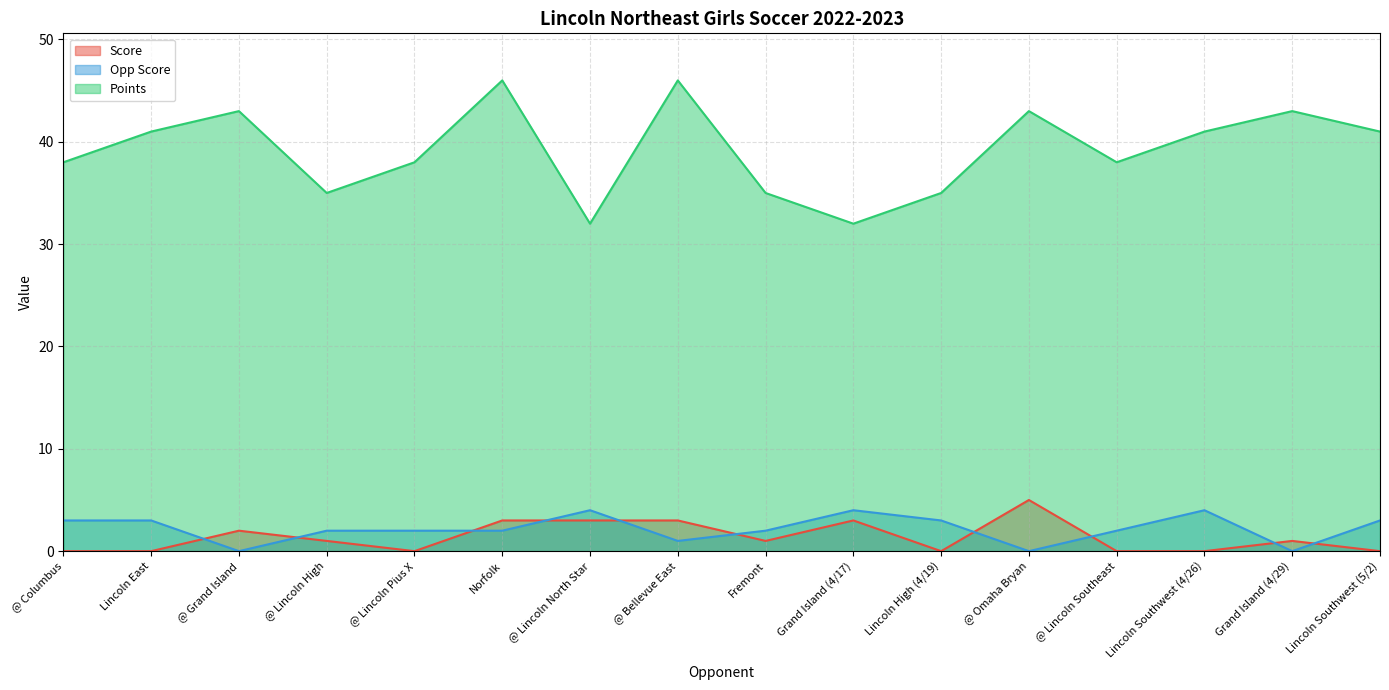

True or false: Score and Points intersect in this chart.

False